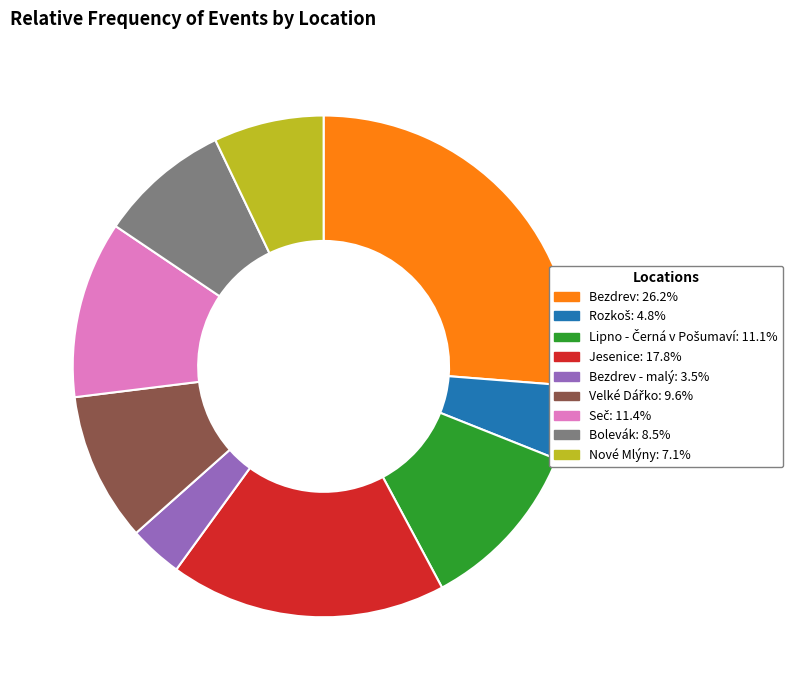

Is there any slice that represents more than half of the pie?

No